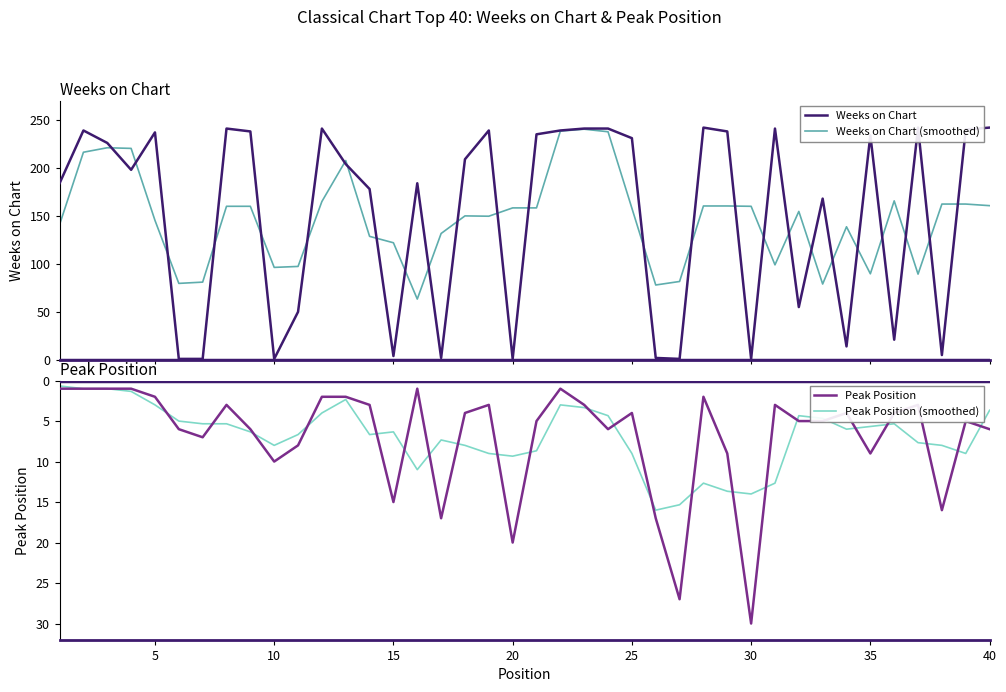

What is the lowest value of the Weeks on Chart series?

1.0